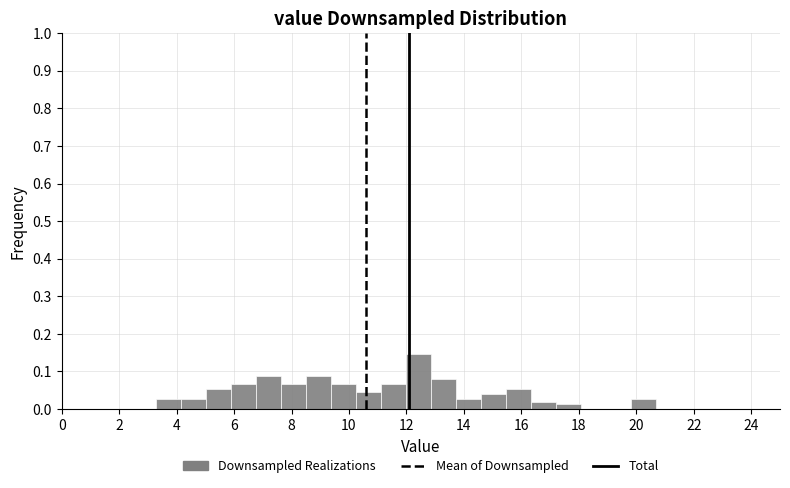

How tall is the bar that spans 12.8 to 13.8 on the x-axis? Neither the bar edges nor the heights are printed on the chart, so give them approximately, as read against the axes.

0.08